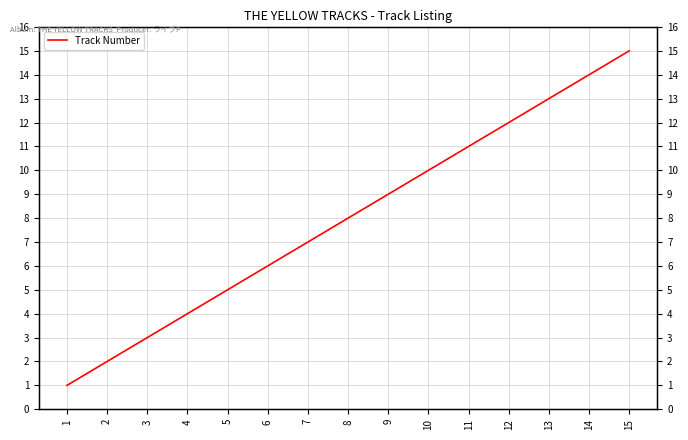

At which category does the chart reach its peak across all series?

15